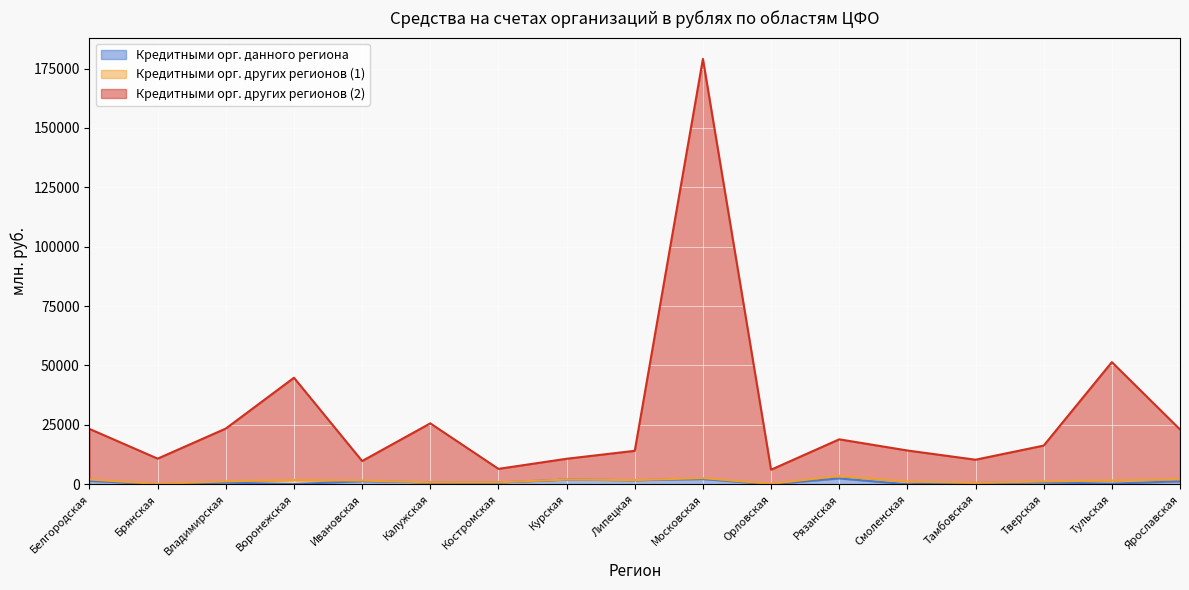

True or false: Кредитными орг. других регионов (2) and Кредитными орг. данного региона intersect in this chart.

False